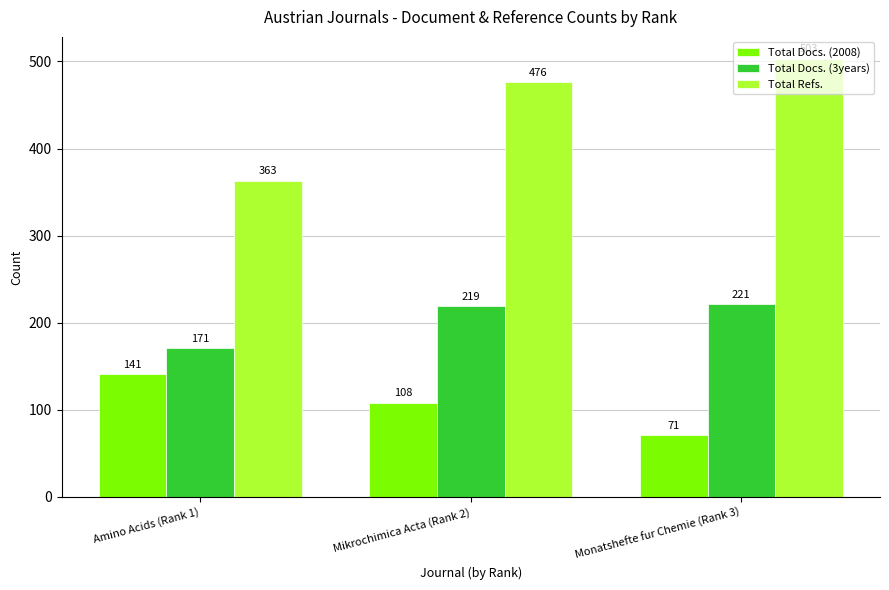

Count the number of data series in this chart.

3